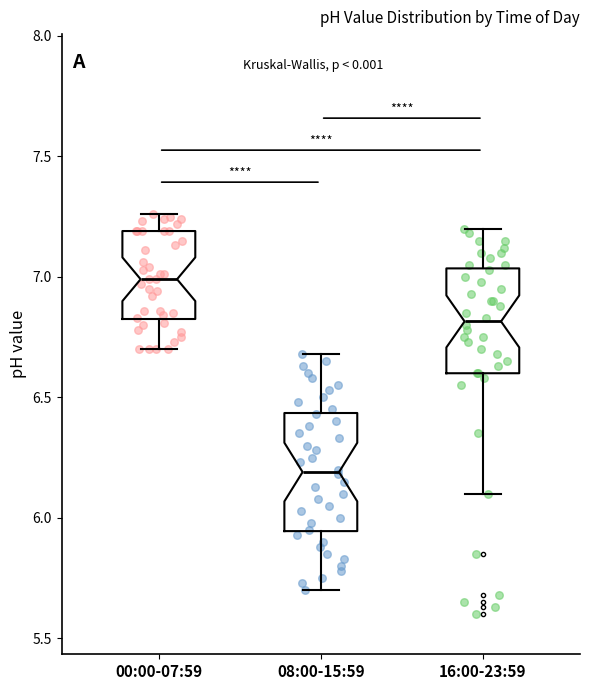

Comparing the boxes themselves (not the whiskers), which one is the tallest?

08:00-15:59